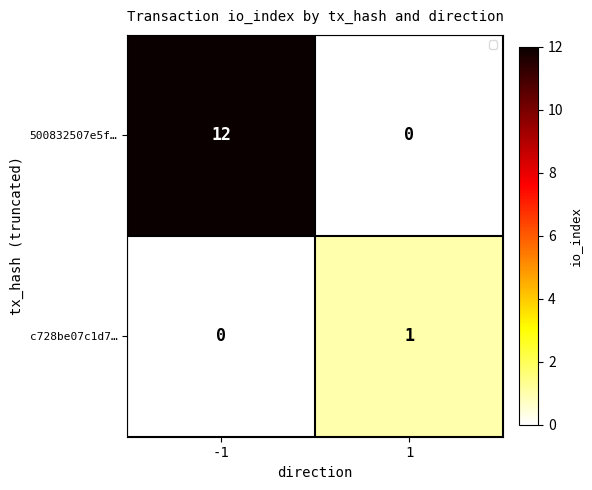

What is the highest value of the 500832507e5f… series?

12